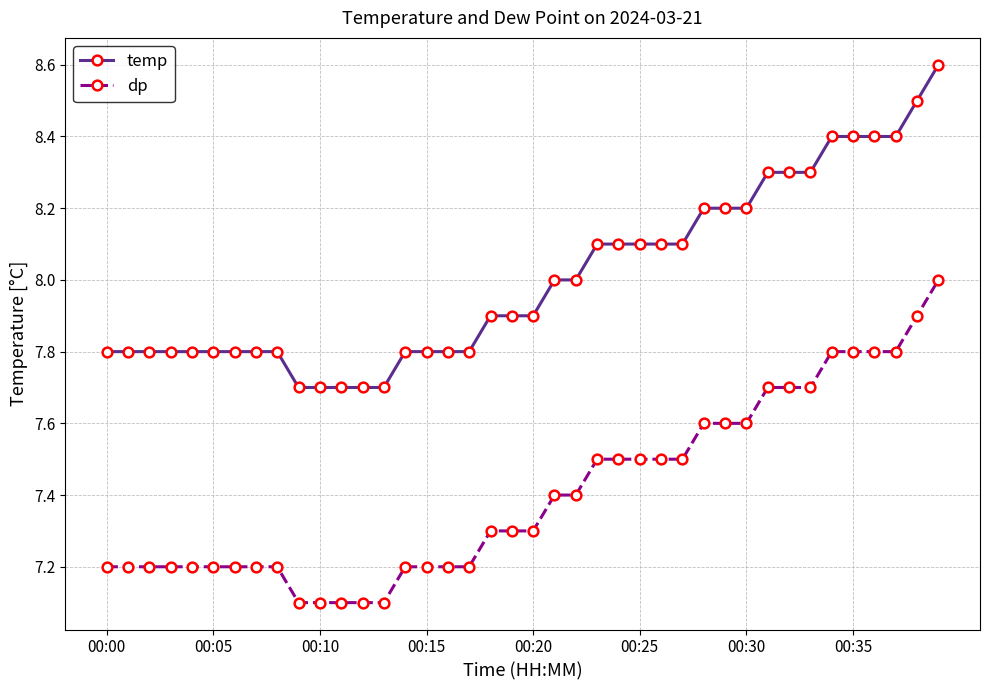

What is the value of the dp point at the 11th from the left?

7.1